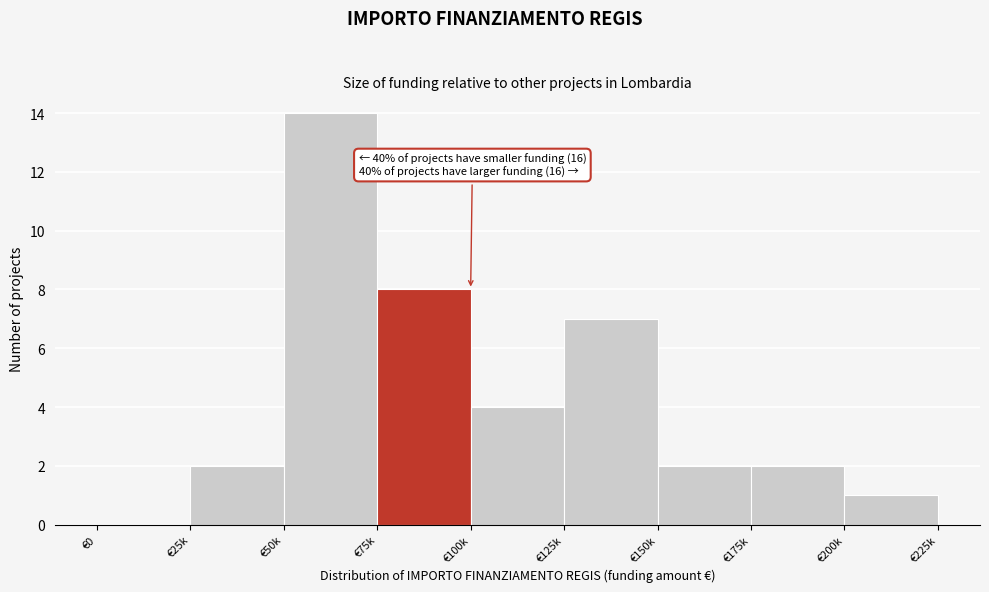

Reading left to right, extract all data points from this chart.

€0=0	€25k=2	€50k=14	€75k=8	€100k=4	€125k=7	€150k=2	€175k=2	€200k=1